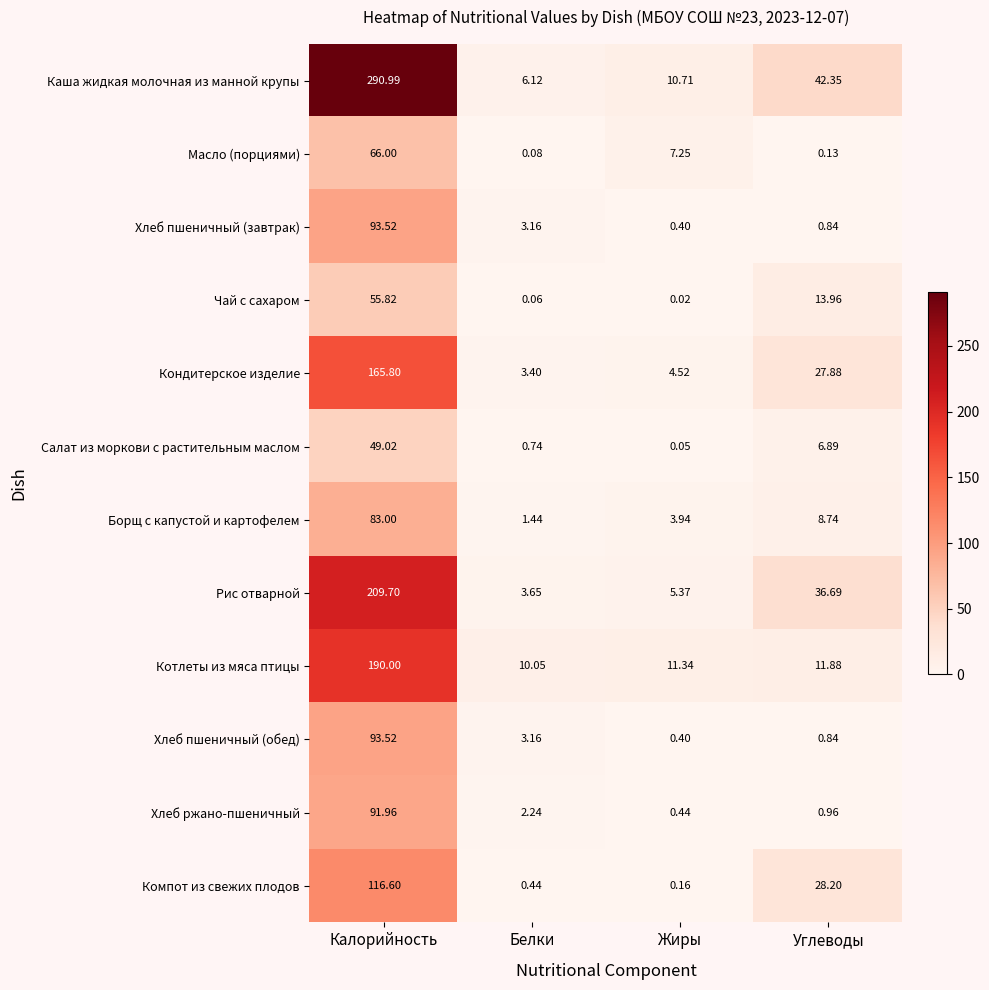

Which series has the widest spread of values?

Каша жидкая молочная из манной крупы